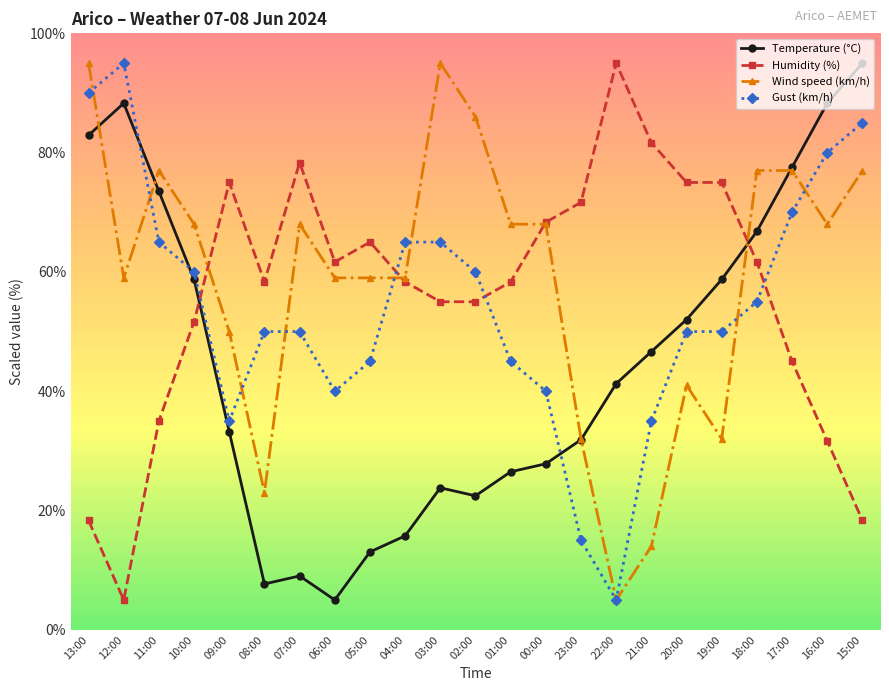

Is the value of Gust (km/h) at 20:00 greater than the value of Wind speed (km/h) at 20:00?

Yes